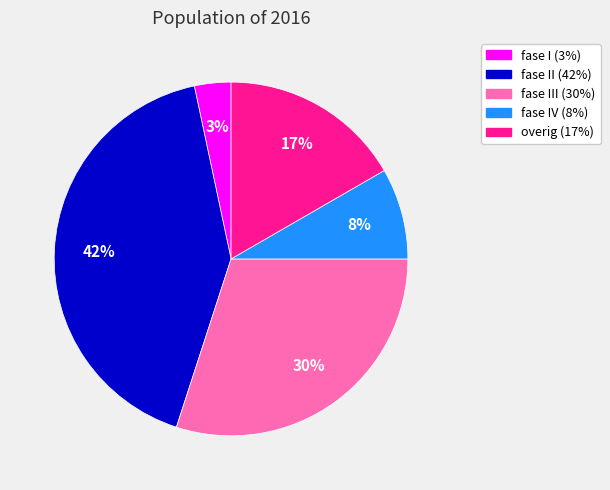

Between fase IV (8%) and fase II (42%), which is larger?

fase II (42%)